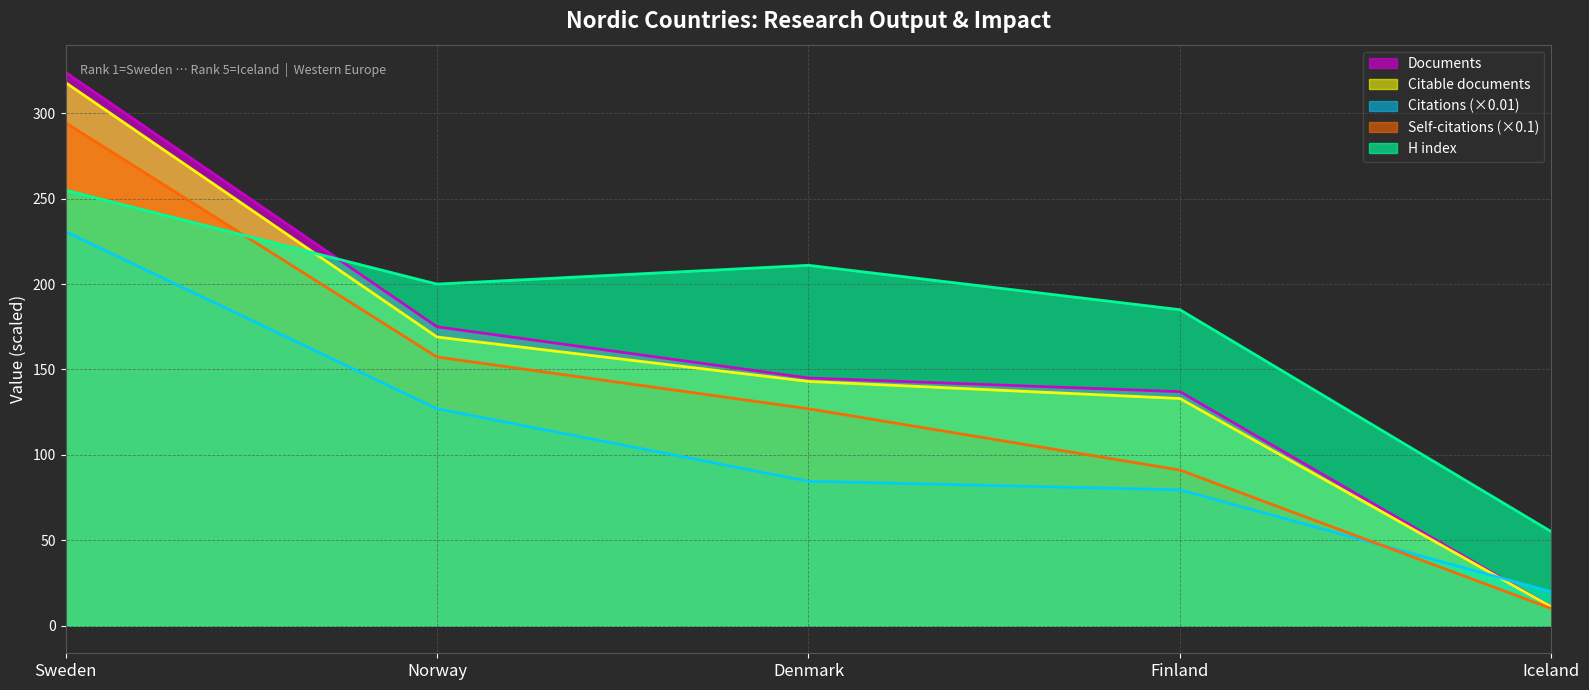

Reading left to right, transcribe all the data shown in this chart.

Documents: Sweden=324.0	Norway=175.0	Denmark=145.0	Finland=137.0	Iceland=11.0
Citable documents: Sweden=318.0	Norway=169.0	Denmark=143.0	Finland=133.0	Iceland=11.0
Citations: Sweden=230.7	Norway=127.0	Denmark=84.5	Finland=79.5	Iceland=19.8
Self-citations: Sweden=294.5	Norway=157.3	Denmark=127.0	Finland=91.1	Iceland=10.0
H index: Sweden=255.0	Norway=200.0	Denmark=211.0	Finland=185.0	Iceland=55.0